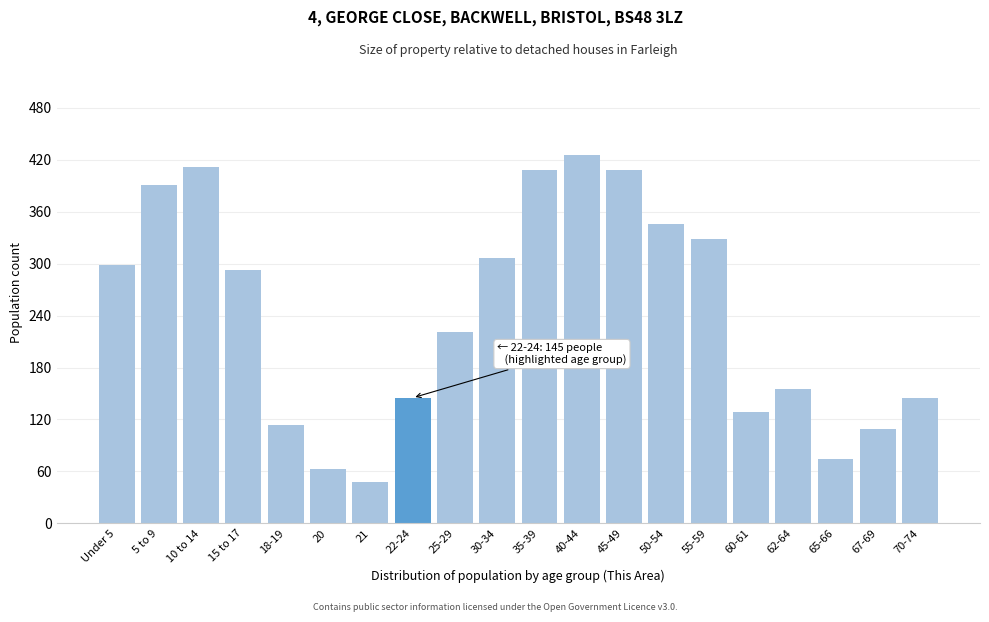

Reading left to right, what are all the values shown in this chart?

Under 5=298	5 to 9=391	10 to 14=412	15 to 17=293	18-19=114	20=63	21=48	22-24=145	25-29=221	30-34=307	35-39=408	40-44=426	45-49=408	50-54=346	55-59=328	60-61=129	62-64=155	65-66=74	67-69=109	70-74=145